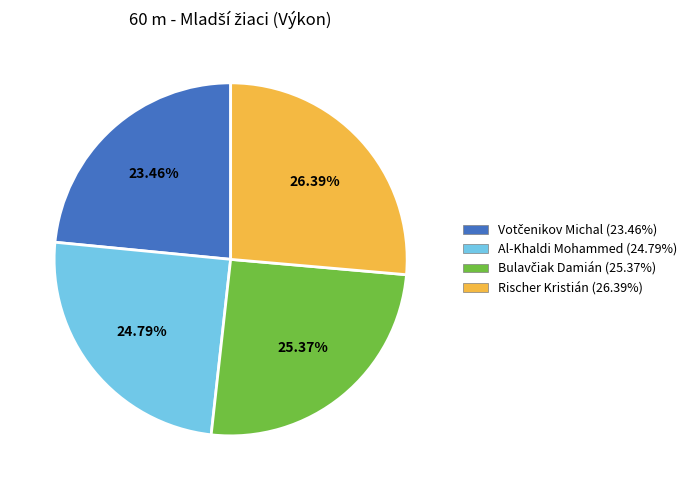

Which has a higher value, Al-Khaldi Mohammed (24.79%) or Rischer Kristián (26.39%)?

Rischer Kristián (26.39%)